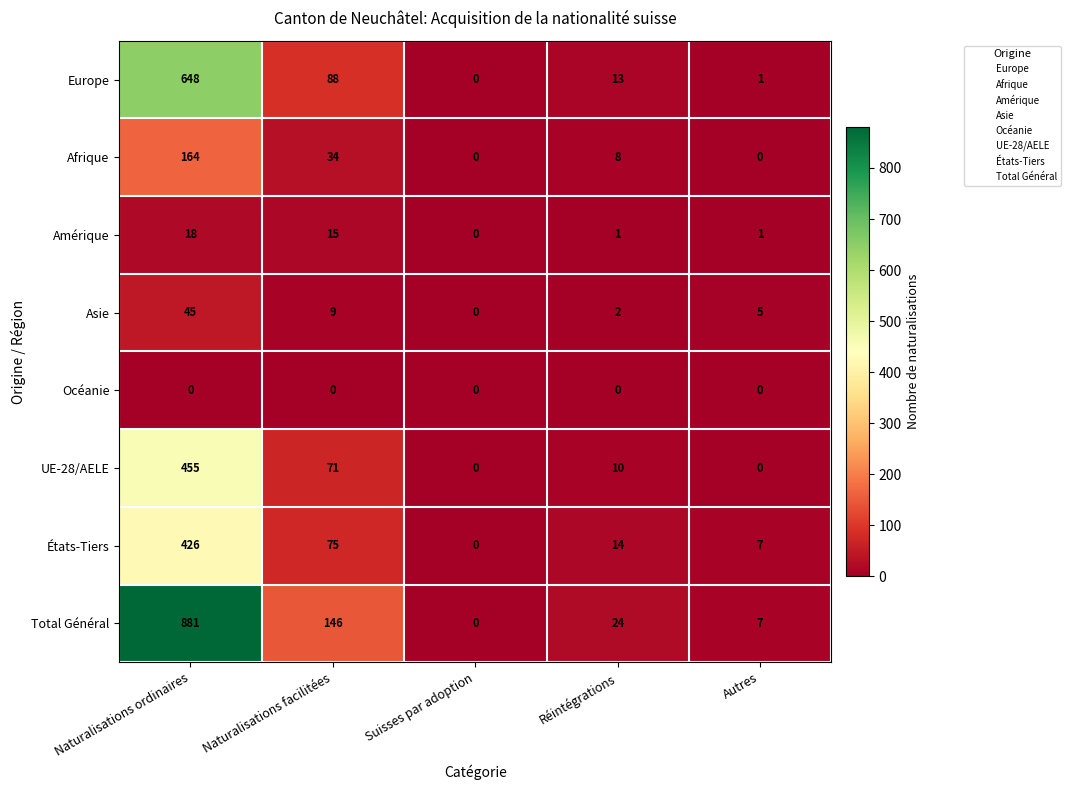

Which category has the highest value in the États-Tiers series?

Naturalisations ordinaires